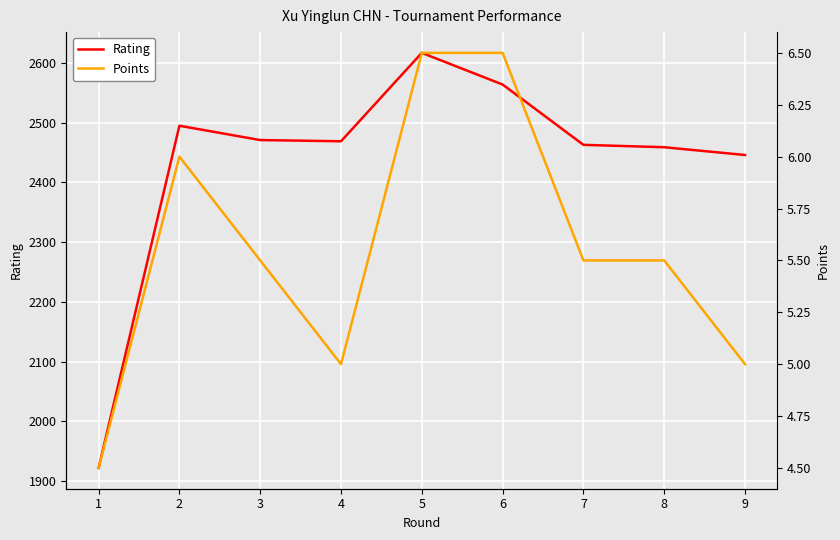

At which category does the chart reach its minimum across all series?

1